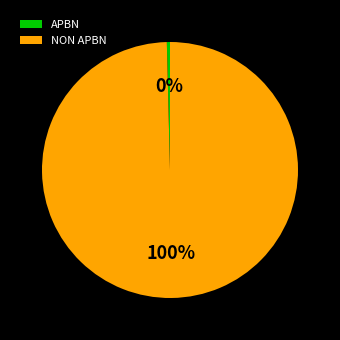

How many slices are in this pie chart?

2